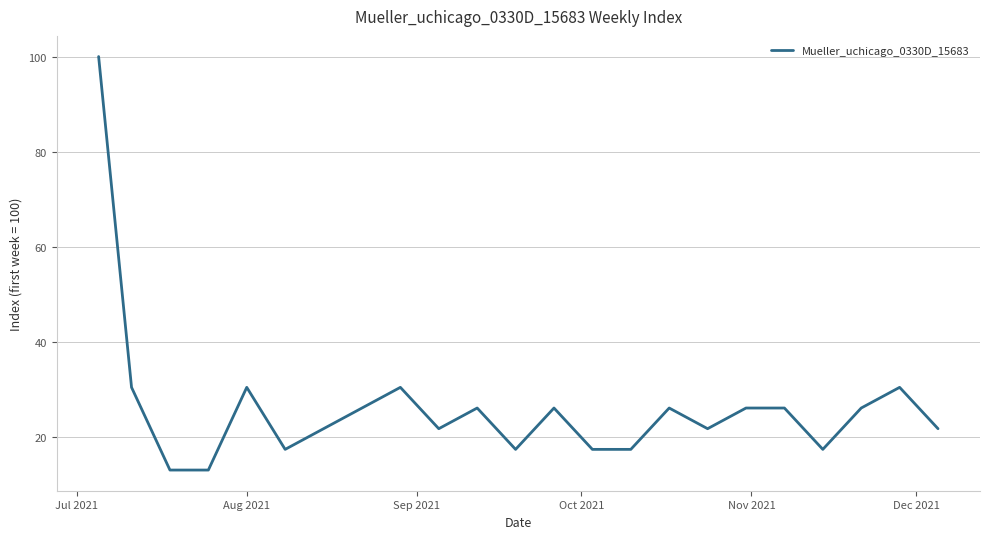

What is the smallest value displayed?

13.0